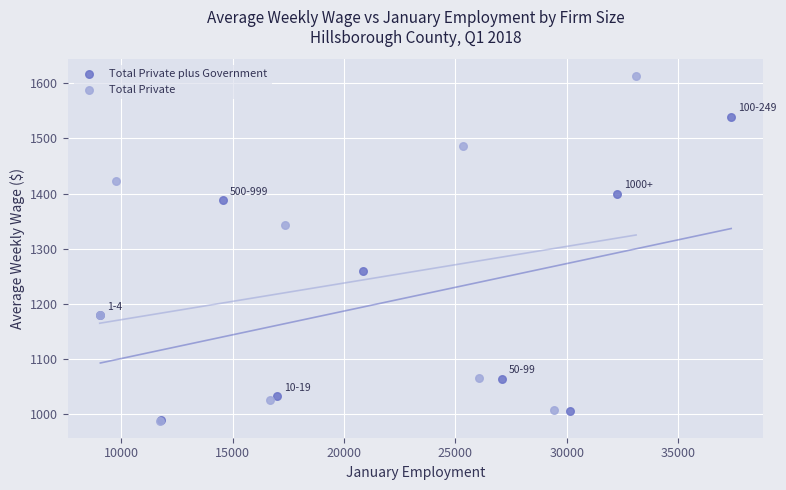

Which series has the largest Y range (max minus min)?

Total Private